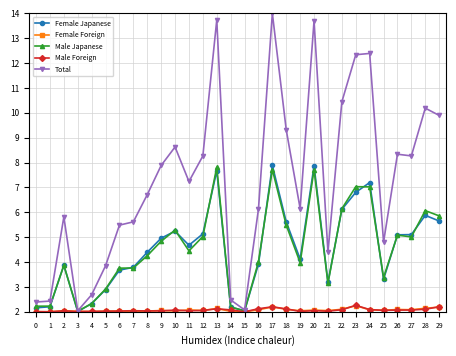

What is the total value across all series at 18?

24.6